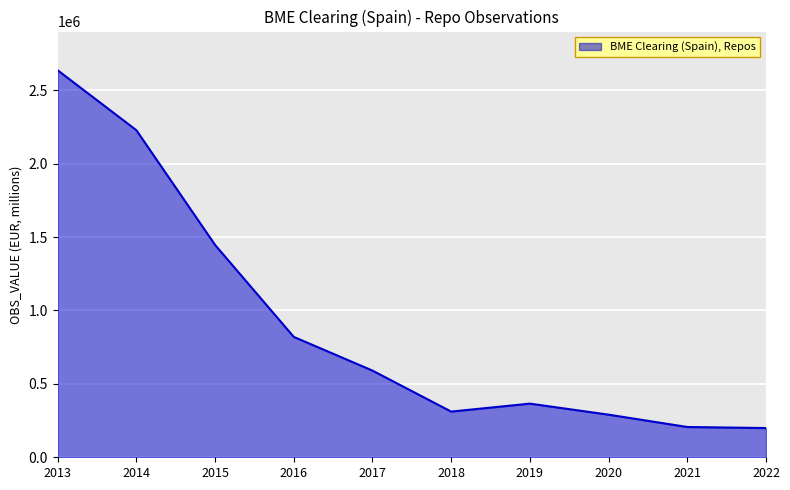

Does the chart display data point markers on the line(s)?

No